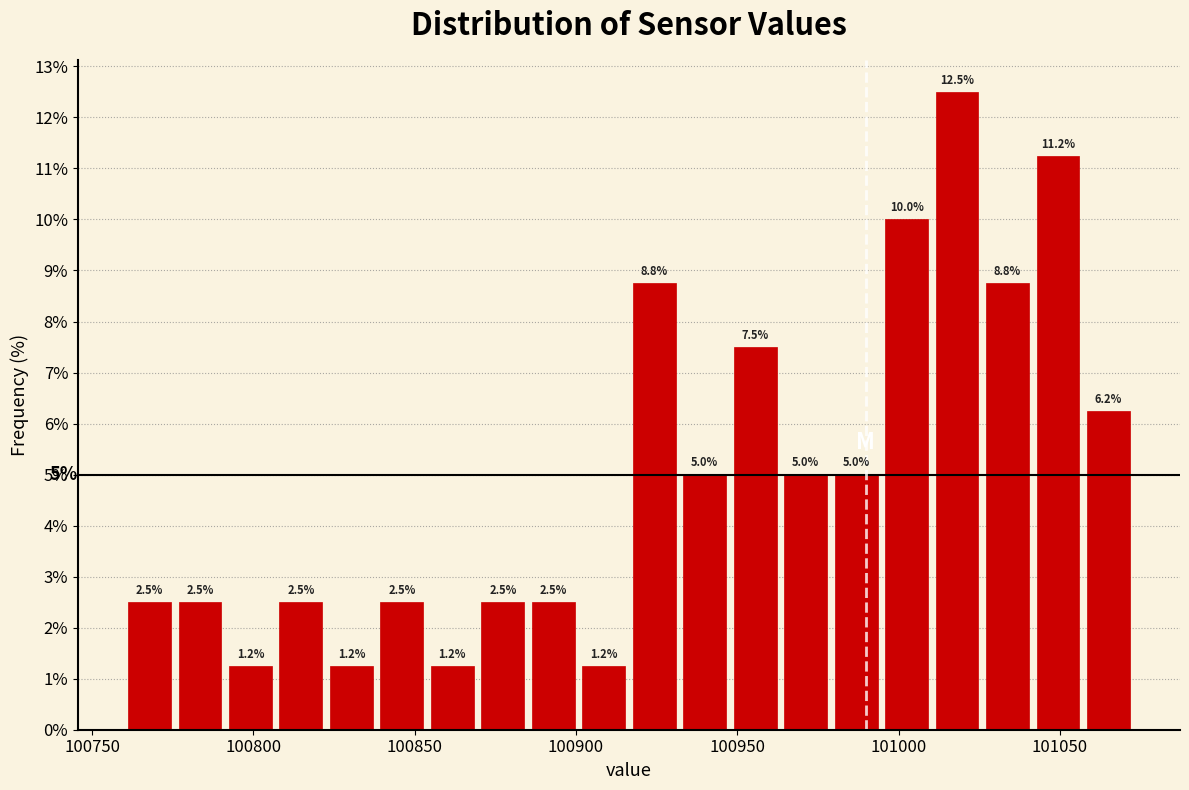

Around what value on the x-axis is the tallest bar? Give the approximate position of its centre, as read against the axis.

101020